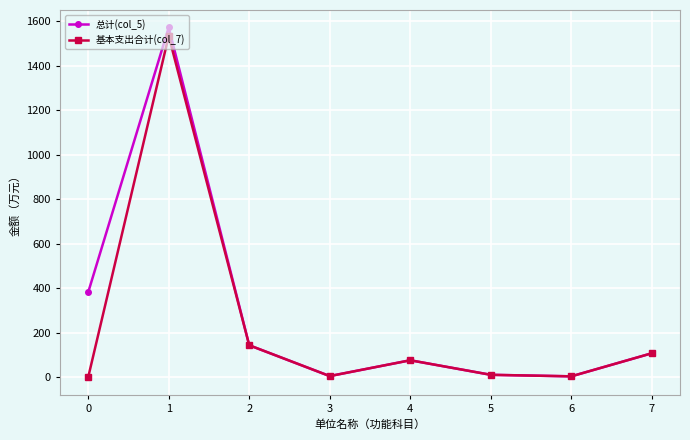

At which category does 总计(col_5) reach its first local valley?

3